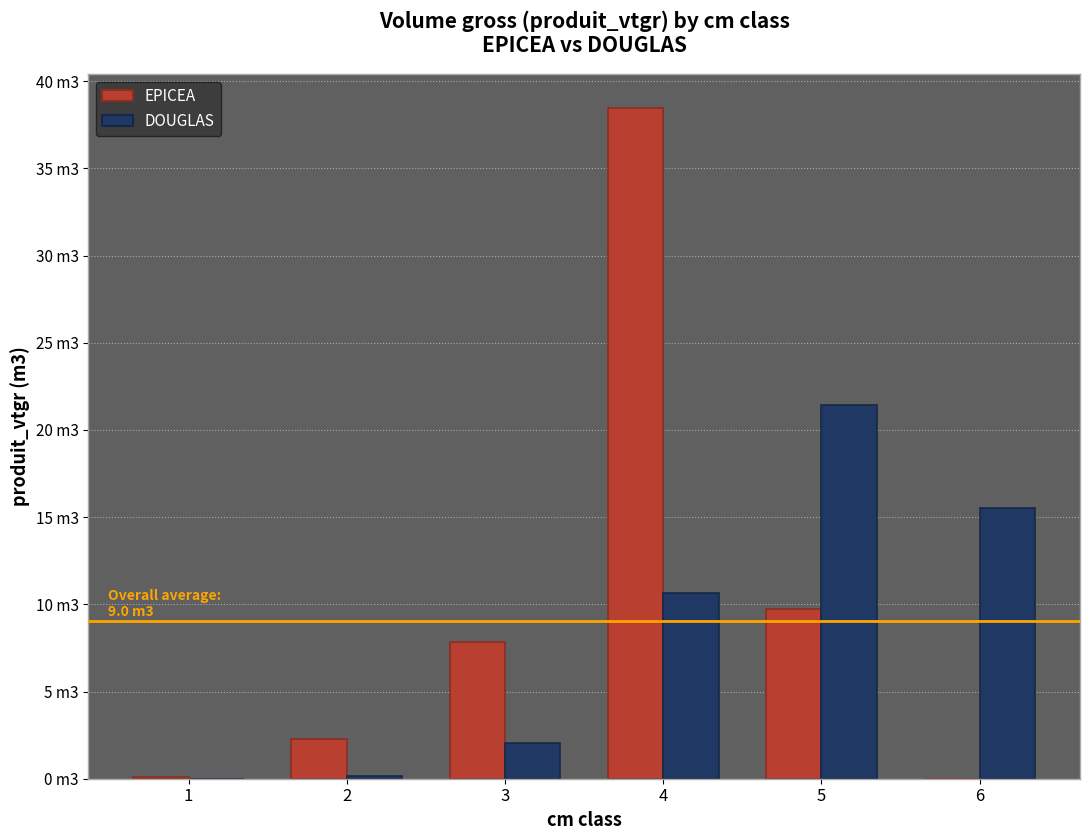

What are all the series names shown in the legend?

EPICEA, DOUGLAS